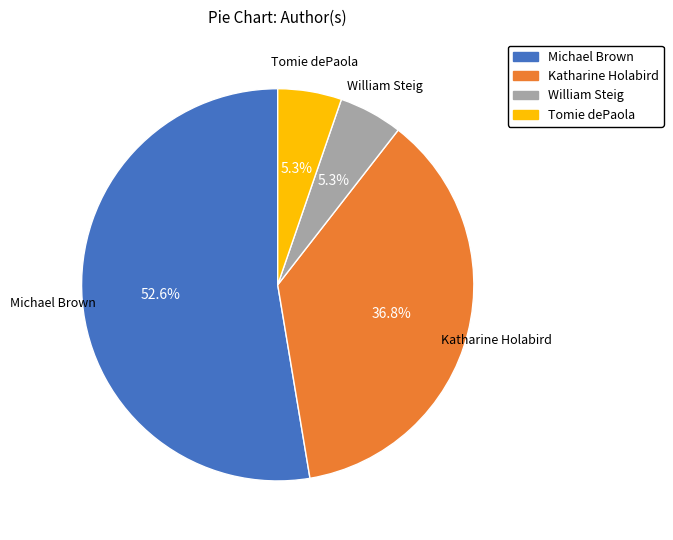

How many segments does this pie chart have?

4